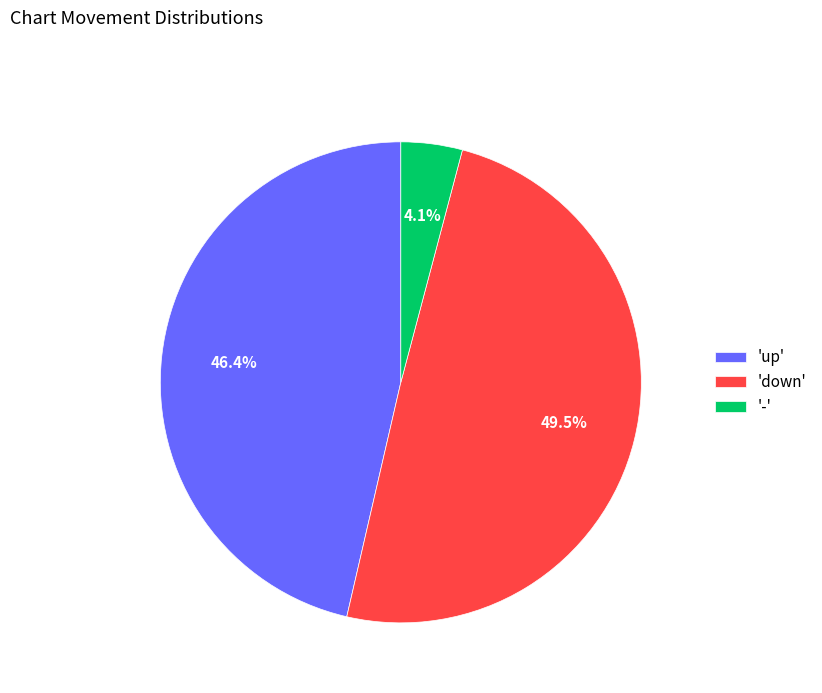

Rank the categories by value from highest to lowest.

'down', 'up', '-'